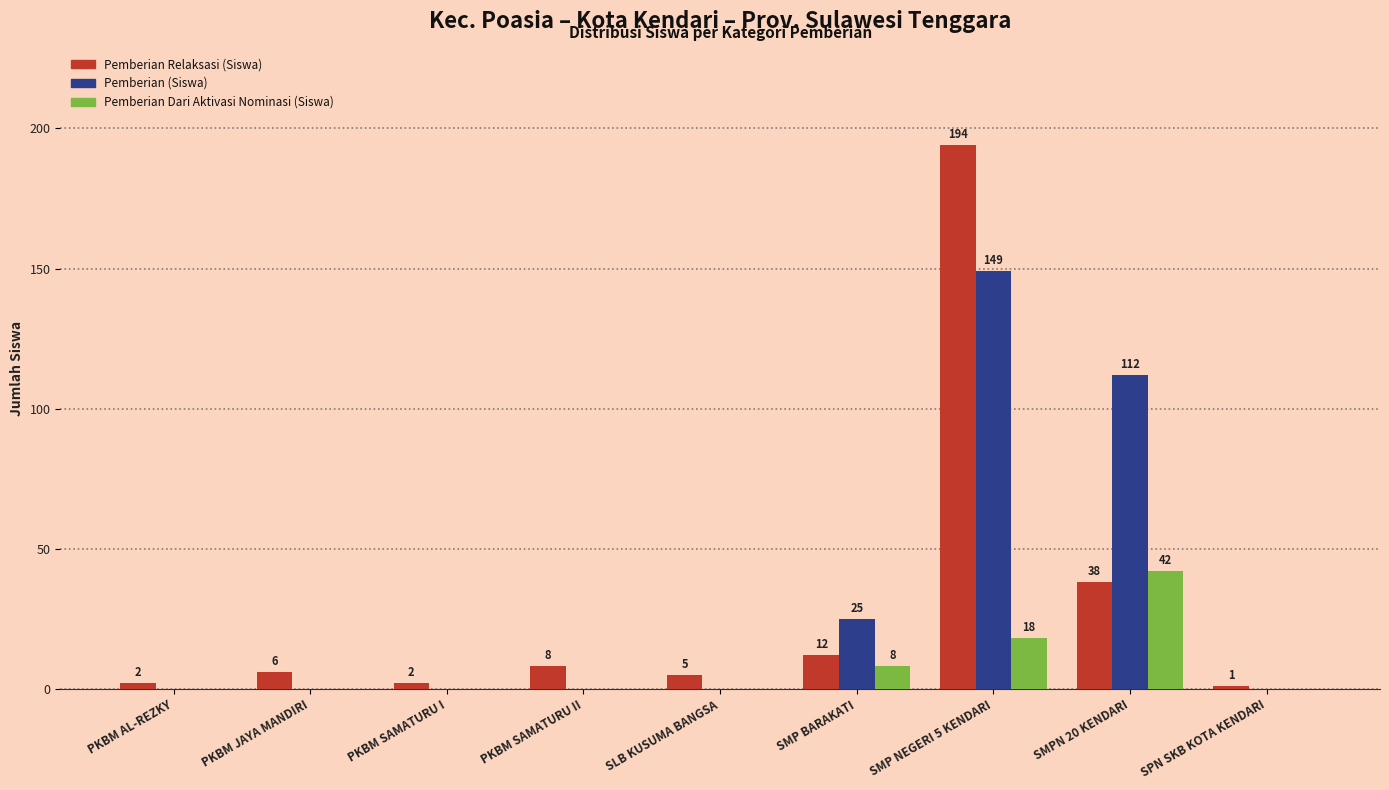

Reading right to left, extract all data points from this chart.

Pemberian Relaksasi (Siswa): 1	38	194	12	5	8	2	6	2
Pemberian (Siswa): 0	112	149	25	0	0	0	0	0
Pemberian Dari Aktivasi Nominasi (Siswa): 0	42	18	8	0	0	0	0	0